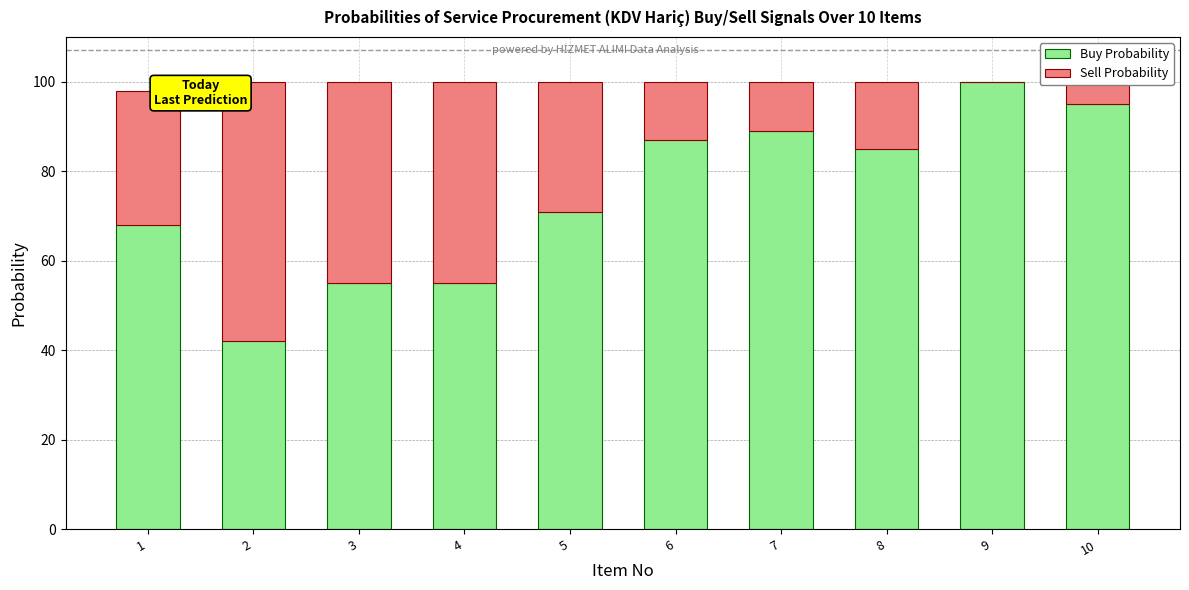

What is the sum of the Buy Probability values at 9 and 8?

185